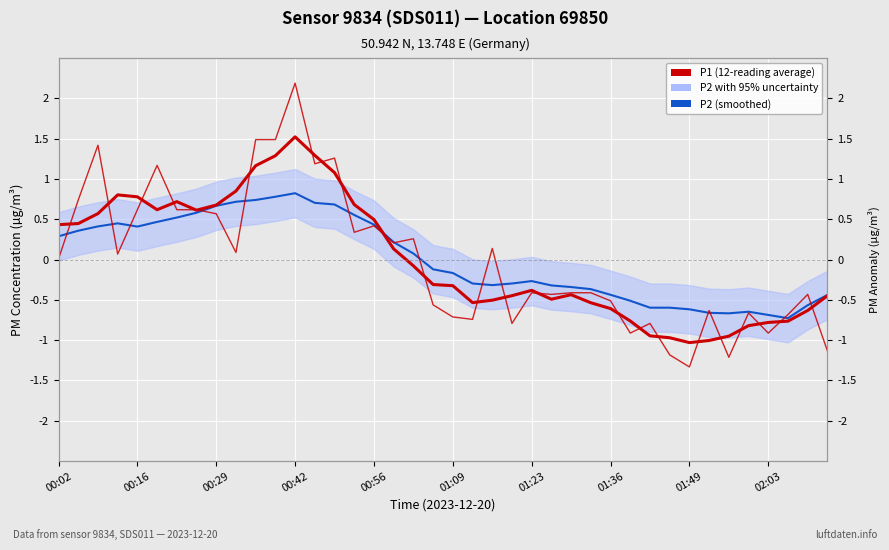

After their last crossing, which series has the higher values: P2 (smoothed) or P1 (smoothed)?

P2 (smoothed)